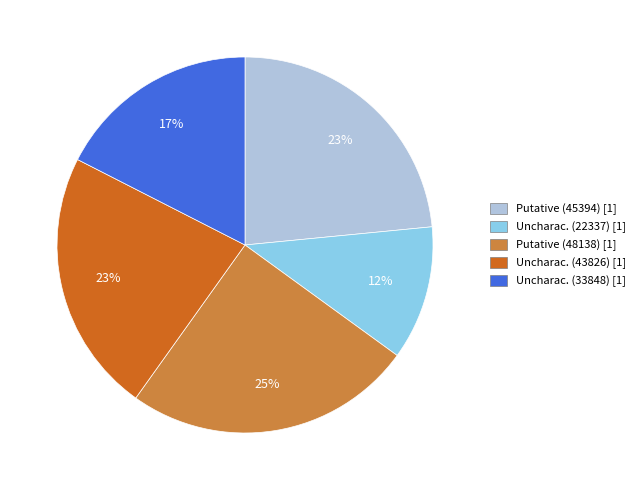

To the nearest percent, what is the difference between the largest and smallest slice percentages?

13%